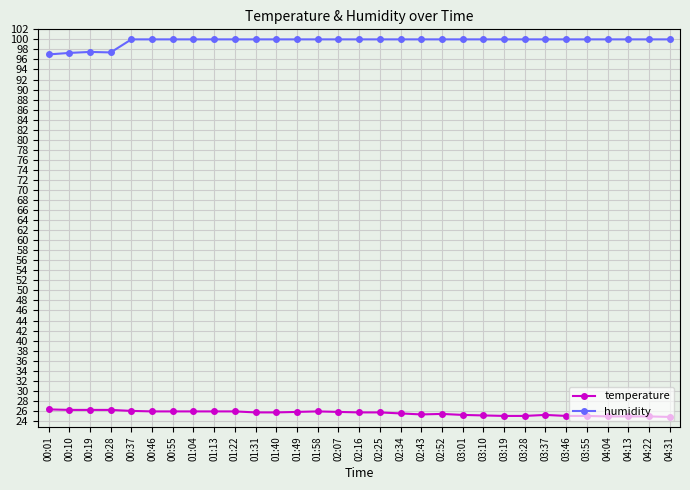

How many lines are shown in the chart?

2